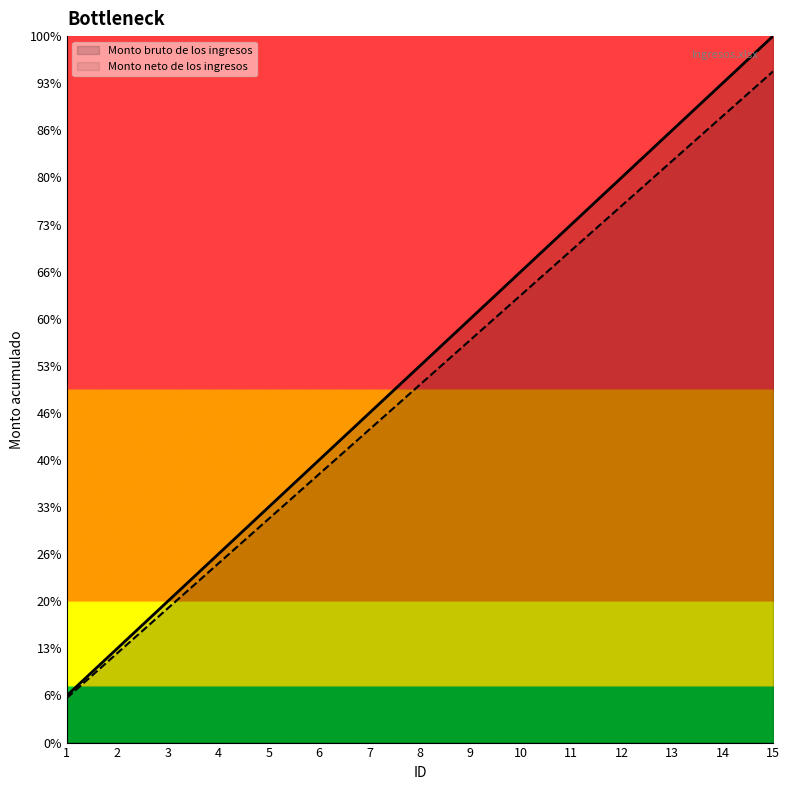

Rank the series at 8 from lowest to highest value.

Monto neto de los ingresos, Monto bruto de los ingresos